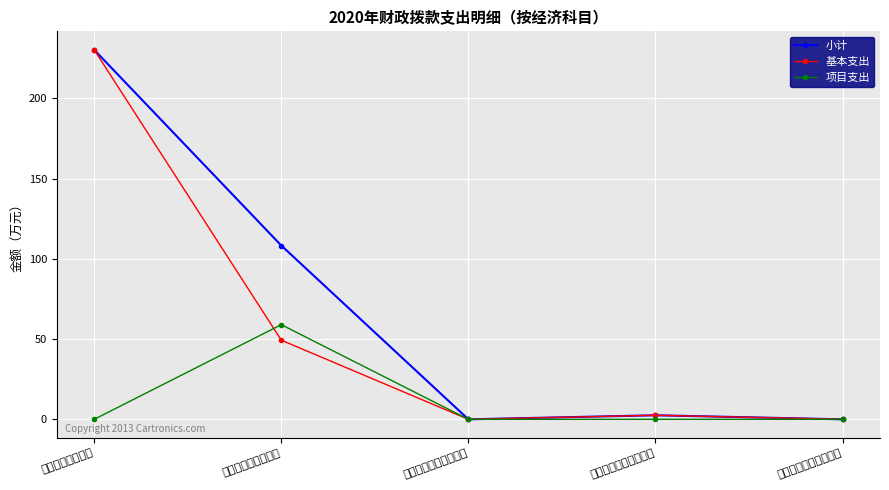

Does the chart have visible grid lines?

Yes